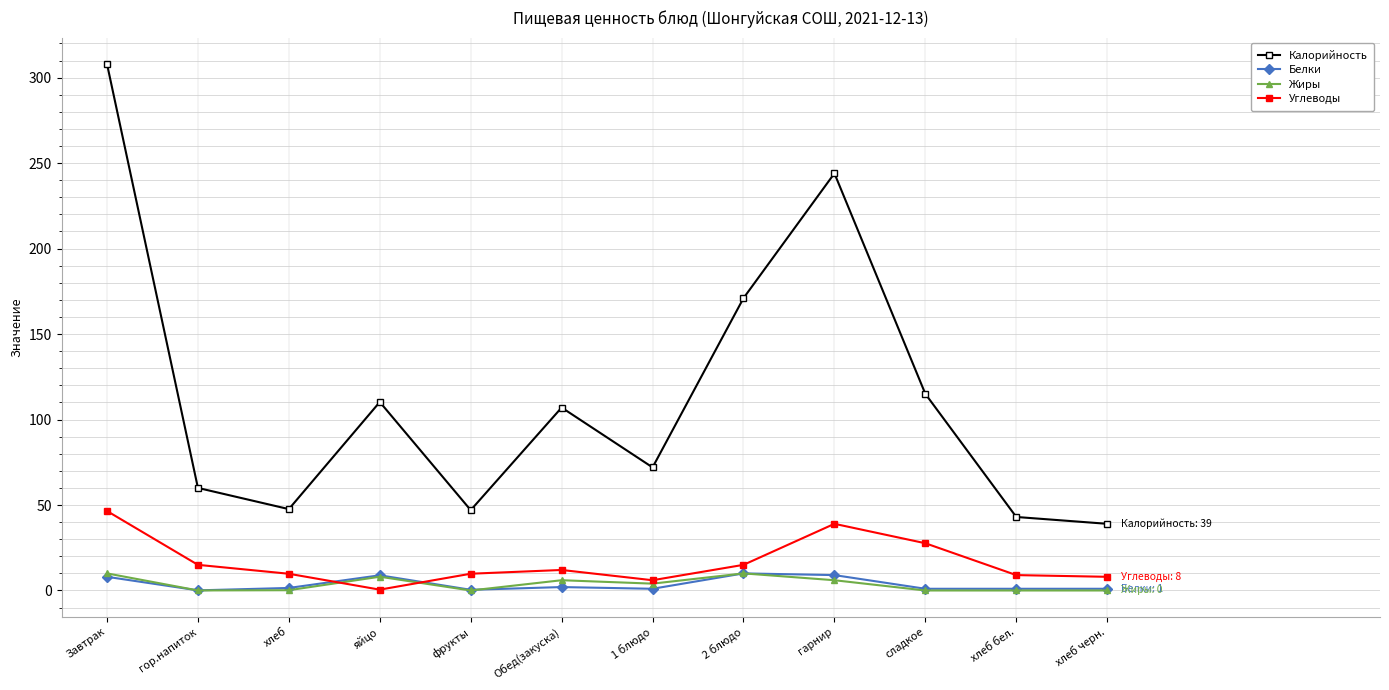

Which series has the widest spread of values?

Калорийность